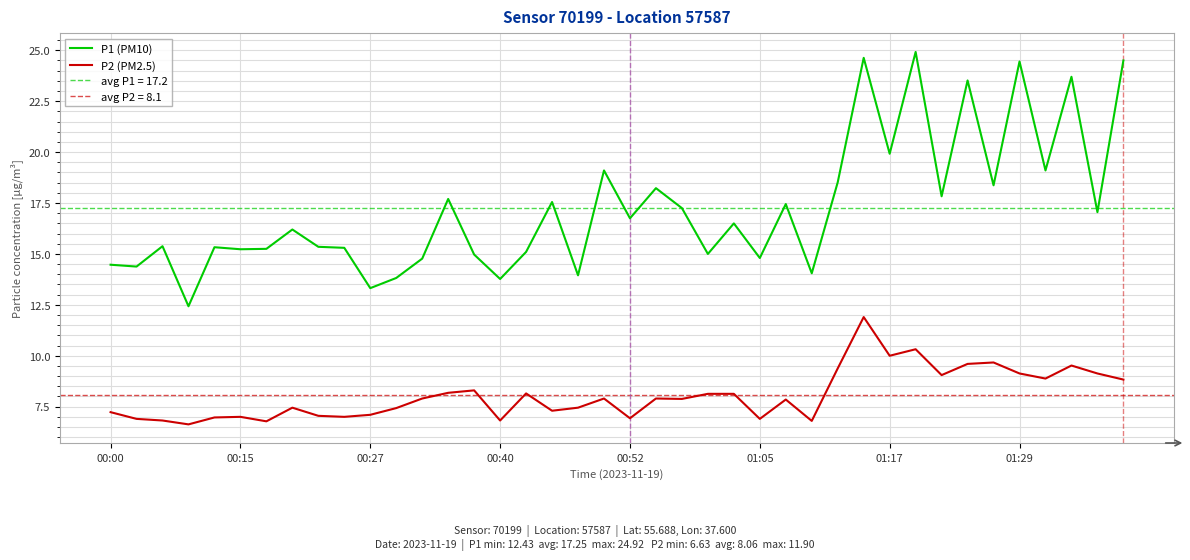

What is the difference between the P1 (PM10) values at 37 and 12?

8.9